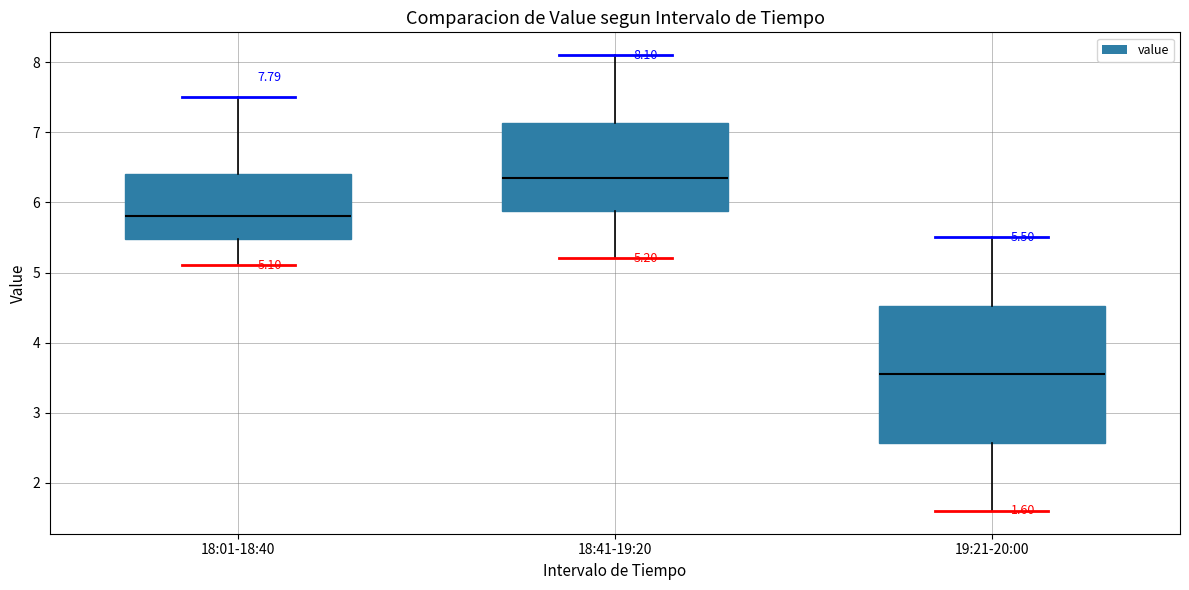

Comparing the boxes themselves (not the whiskers), which one is the tallest?

19:21-20:00